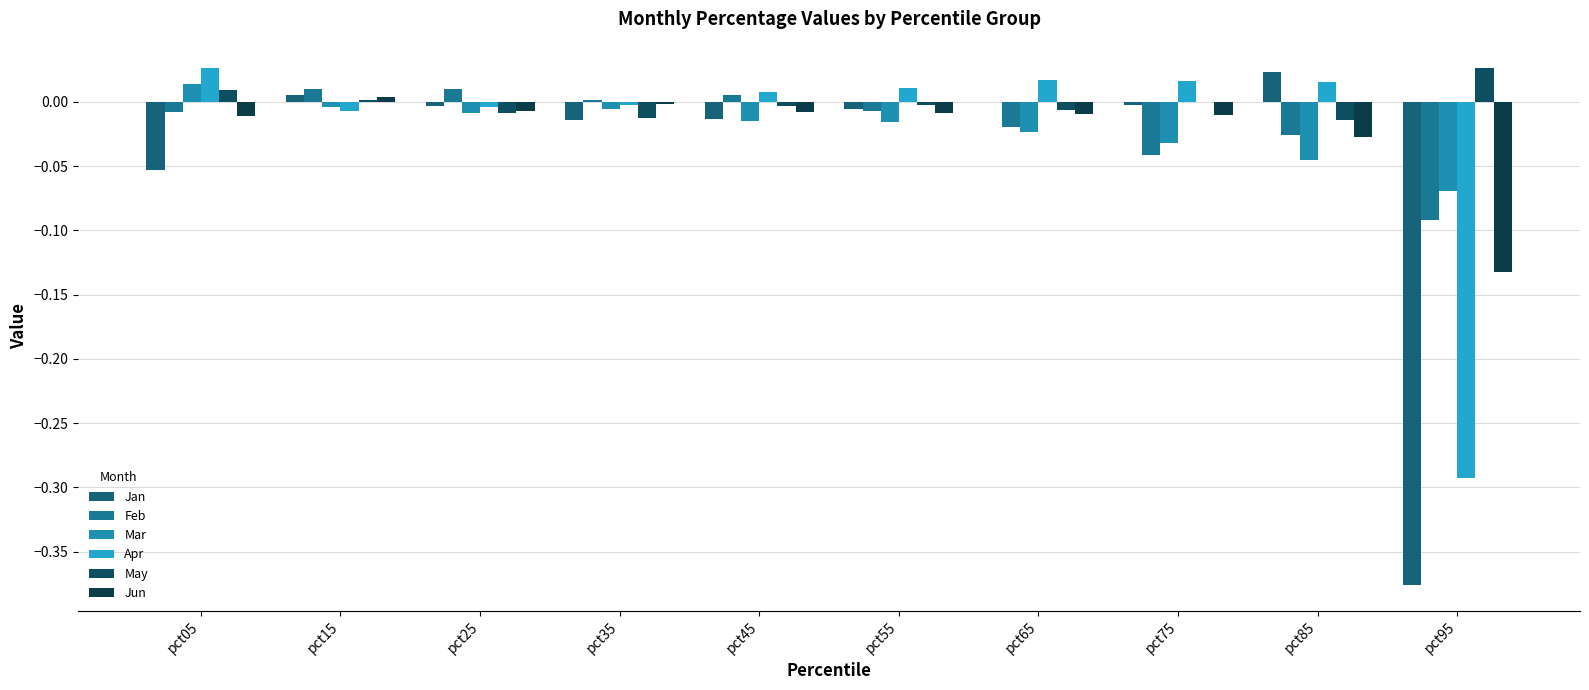

Does the chart contain stacked bars?

No